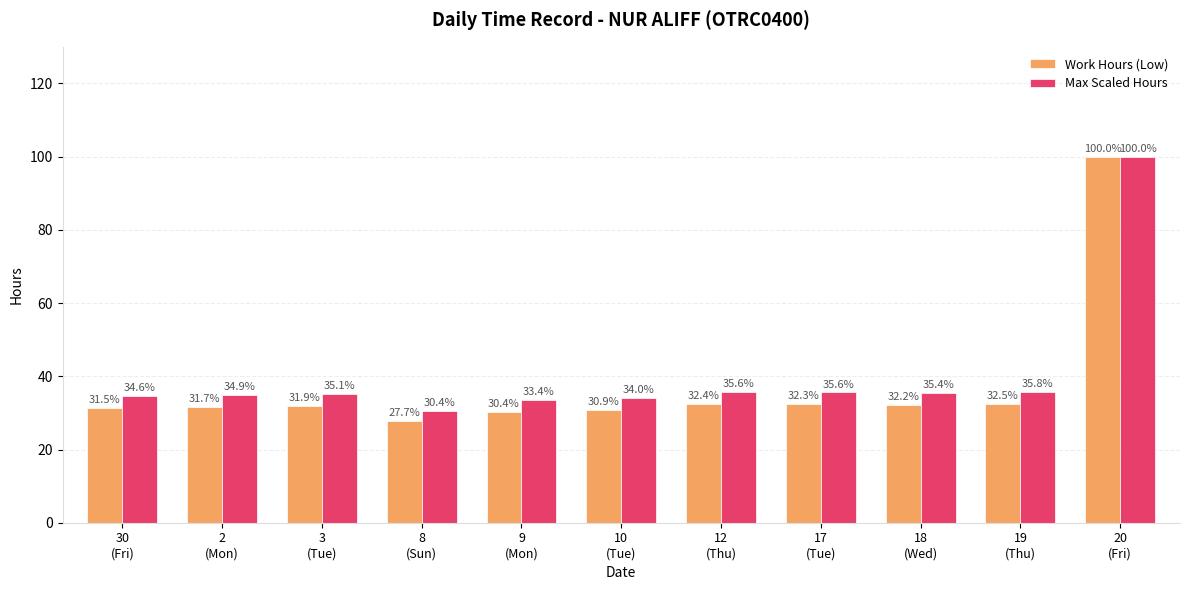

What is the label of the 7th bar from the right?

9
(Mon)